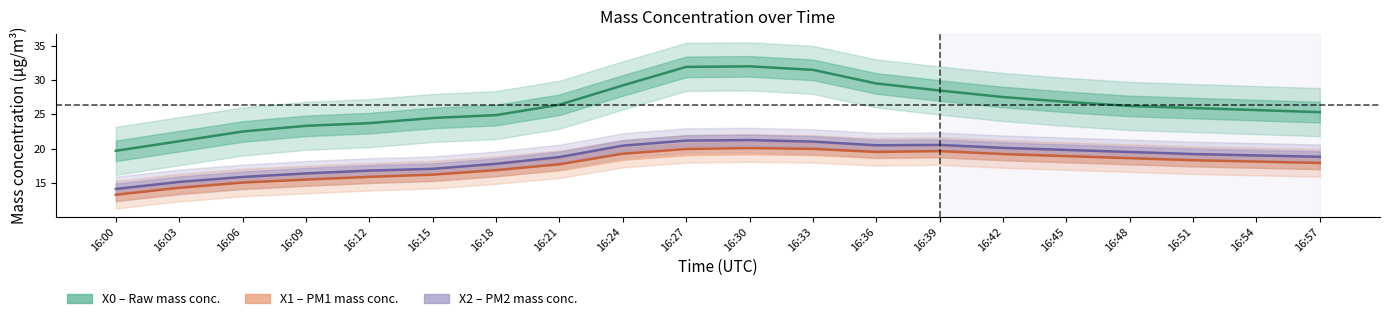

Is the value of X0_M11 (raw) at 16:45 greater than the value of X1_M11 (PM1) at 16:39?

Yes